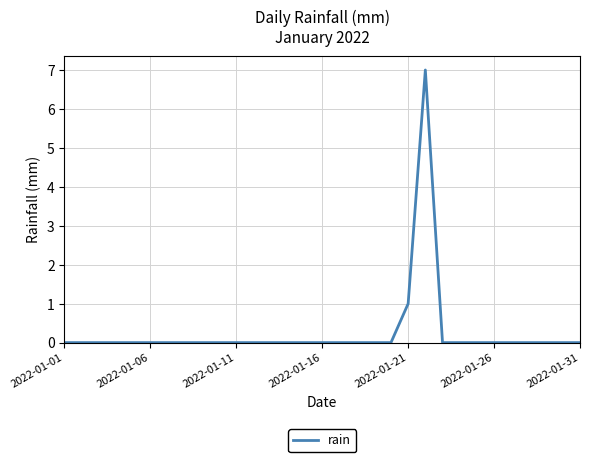

How many categories are shown in the chart?

31